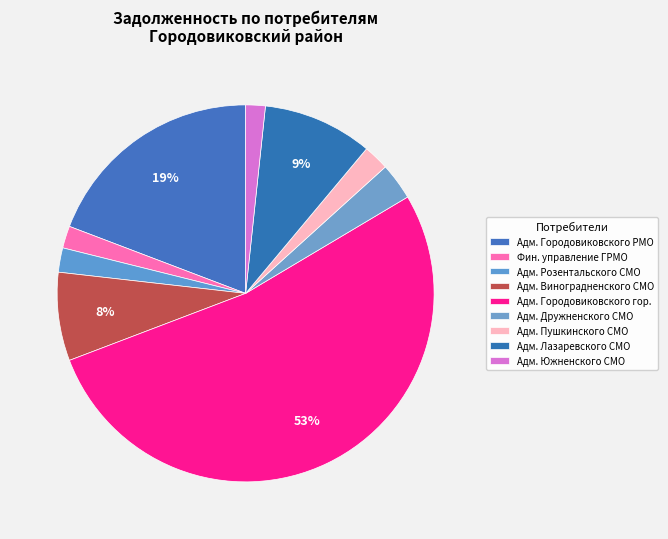

Which category has the smallest portion of the pie?

Администрация Южненского СМО РК